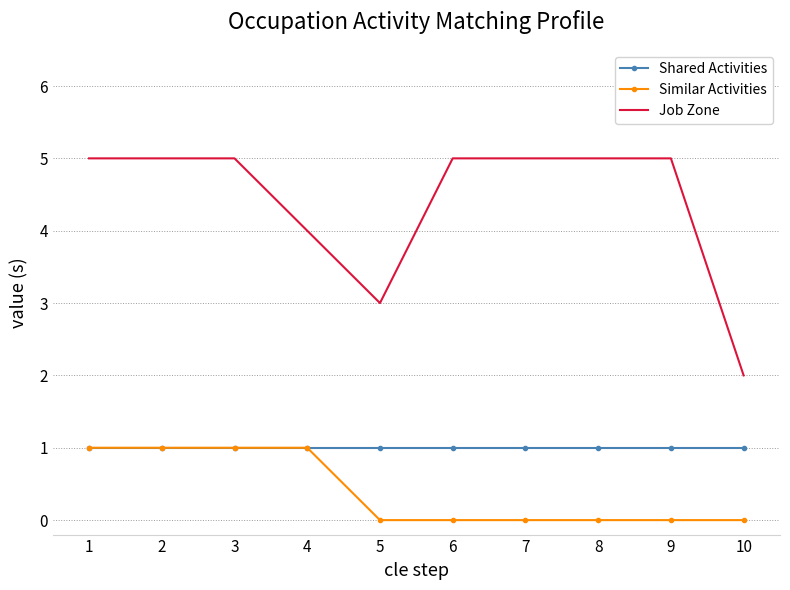

The Shared Activities series shows 0 at 3. True or false?

False